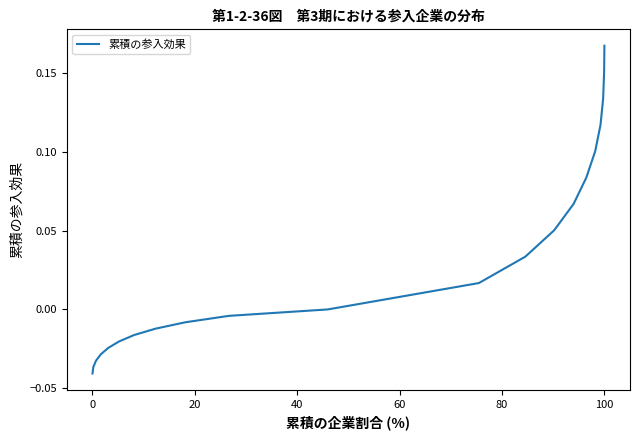

Reading left to right, transcribe all the data shown in this chart.

-0.0	-0.0	-0.0	-0.0	-0.0	-0.0	-0.0	-0.0	-0.0	-0.0	0.0	0.0	0.0	0.1	0.1	0.1	0.1	0.1	0.1	0.2	0.2